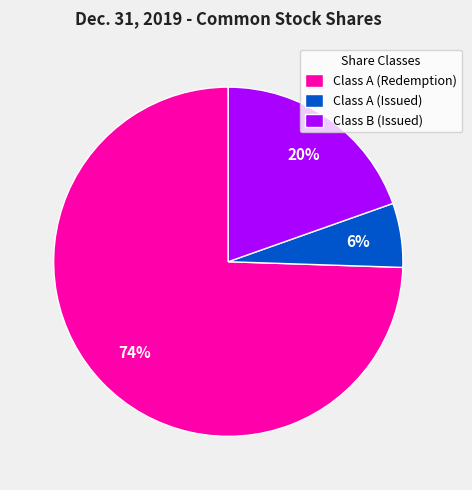

Do Class A (Issued) and Class B (Issued) together represent more than half of the pie?

No